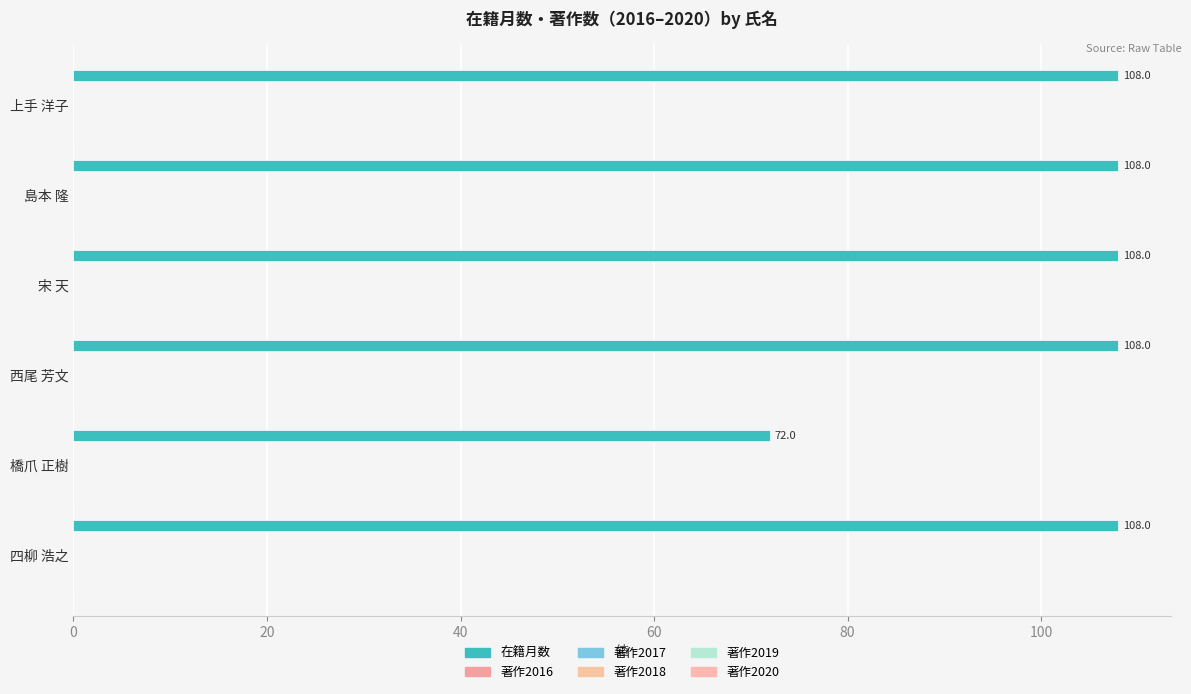

How many series are shown in this chart?

1